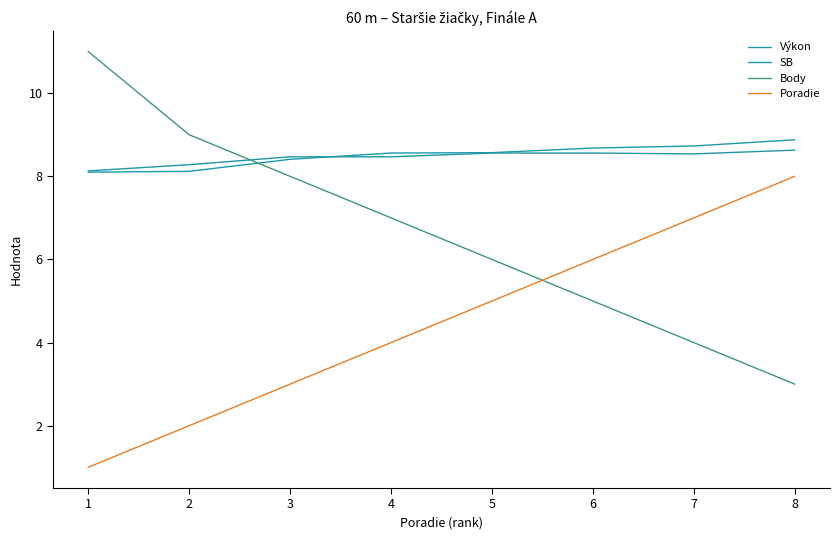

The Poradie series shows 4.7 at 3. True or false?

False